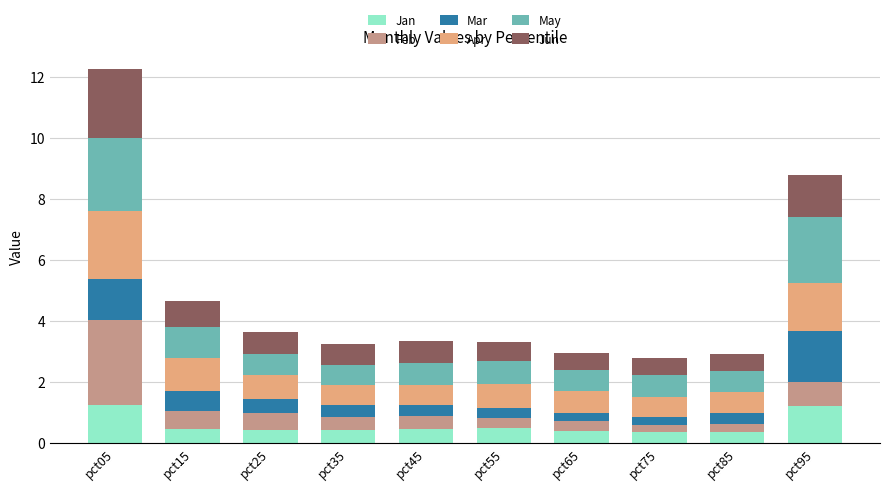

Does the chart contain any negative values?

No